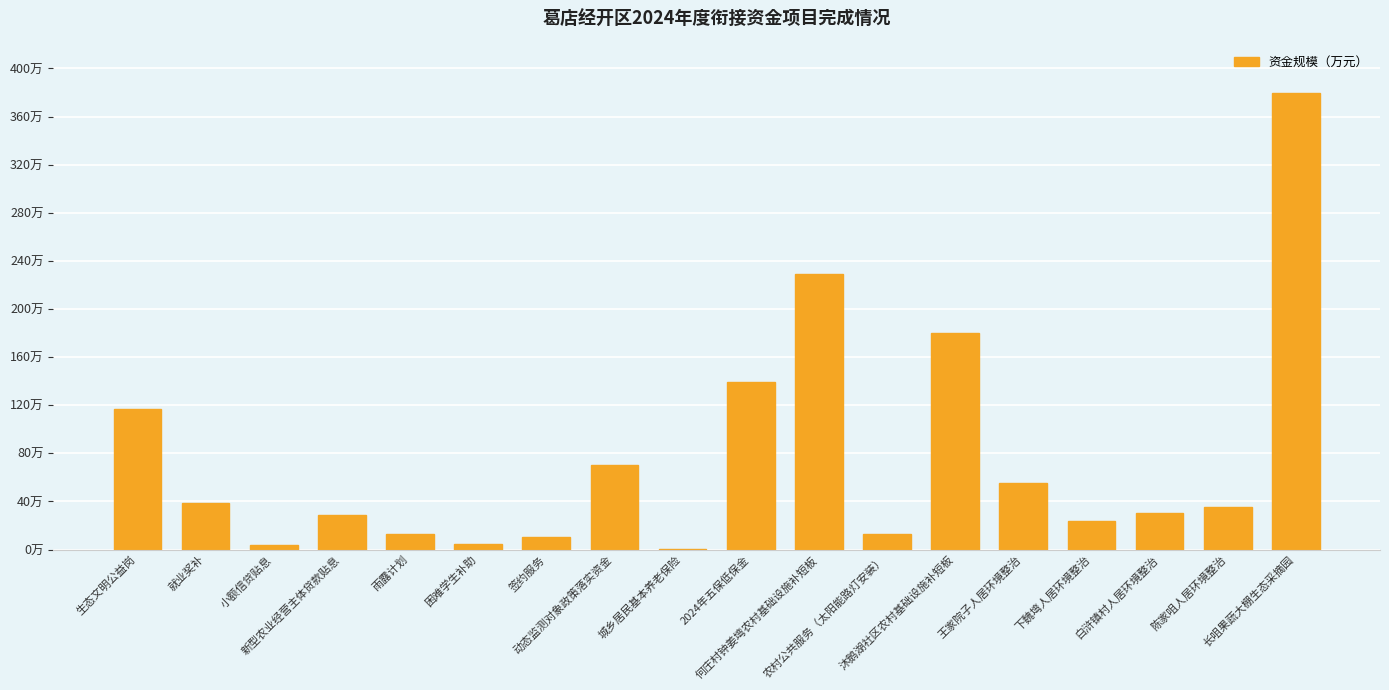

List the labels in order of value, largest first.

长咀果蔬大棚生态采摘园, 何庄村钟姜塆农村基础设施补短板, 沐鹅湖社区农村基础设施补短板, 2024年五保低保金, 生态文明公益岗, 动态监测对象政策落实资金, 王家院子人居环境整治, 就业奖补, 陈家咀人居环境整治, 白浒镇村人居环境整治, 新型农业经营主体贷款贴息, 下魏塆人居环境整治, 雨露计划, 农村公共服务（太阳能路灯安装）, 签约服务, 困难学生补助, 小额信贷贴息, 城乡居民基本养老保险